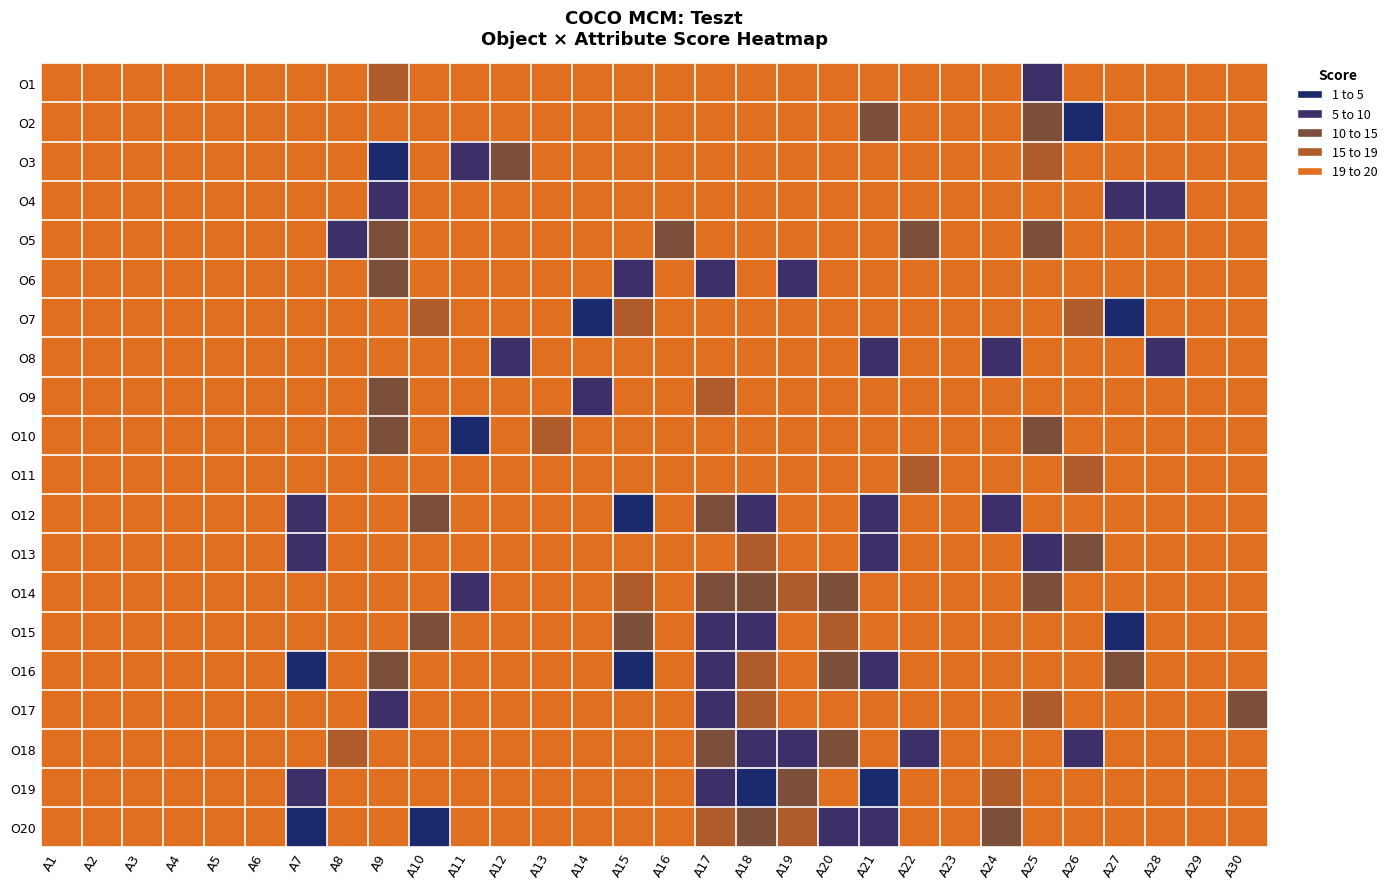

Reading left to right, what are all the values shown in this chart?

O1: A1=20	A2=20	A3=20	A4=20	A5=20	A6=20	A7=20	A8=20	A9=16	A10=20	A11=20	A12=20	A13=20	A14=20	A15=20	A16=20	A17=20	A18=20	A19=20	A20=20	A21=20	A22=20	A23=20	A24=20	A25=9	A26=20	A27=20	A28=20	A29=20	A30=20
O2: A1=20	A2=20	A3=20	A4=20	A5=20	A6=20	A7=20	A8=20	A9=20	A10=20	A11=20	A12=20	A13=20	A14=20	A15=20	A16=20	A17=20	A18=20	A19=20	A20=20	A21=12	A22=20	A23=20	A24=20	A25=11	A26=2	A27=20	A28=20	A29=20	A30=20
O3: A1=20	A2=20	A3=20	A4=20	A5=20	A6=20	A7=20	A8=20	A9=1	A10=20	A11=5	A12=13	A13=20	A14=20	A15=20	A16=20	A17=20	A18=20	A19=20	A20=20	A21=20	A22=20	A23=20	A24=20	A25=15	A26=20	A27=20	A28=20	A29=20	A30=20
O4: A1=20	A2=20	A3=20	A4=20	A5=20	A6=20	A7=20	A8=20	A9=8	A10=20	A11=20	A12=20	A13=20	A14=20	A15=20	A16=20	A17=20	A18=20	A19=20	A20=20	A21=20	A22=20	A23=20	A24=20	A25=20	A26=20	A27=6	A28=6	A29=20	A30=20
O5: A1=20	A2=20	A3=20	A4=20	A5=20	A6=20	A7=20	A8=8	A9=13	A10=20	A11=20	A12=20	A13=20	A14=20	A15=20	A16=10	A17=20	A18=20	A19=20	A20=20	A21=20	A22=10	A23=20	A24=20	A25=12	A26=20	A27=20	A28=20	A29=20	A30=20
O6: A1=20	A2=20	A3=20	A4=20	A5=20	A6=20	A7=20	A8=20	A9=14	A10=20	A11=20	A12=20	A13=20	A14=20	A15=5	A16=20	A17=9	A18=20	A19=9	A20=20	A21=20	A22=20	A23=20	A24=20	A25=19	A26=20	A27=20	A28=20	A29=20	A30=20
O7: A1=20	A2=20	A3=20	A4=20	A5=20	A6=20	A7=20	A8=20	A9=20	A10=15	A11=20	A12=20	A13=20	A14=1	A15=17	A16=20	A17=20	A18=20	A19=20	A20=20	A21=20	A22=20	A23=20	A24=20	A25=20	A26=16	A27=4	A28=20	A29=20	A30=20
O8: A1=20	A2=20	A3=20	A4=20	A5=20	A6=20	A7=20	A8=20	A9=20	A10=20	A11=20	A12=9	A13=20	A14=20	A15=20	A16=20	A17=20	A18=20	A19=20	A20=20	A21=9	A22=20	A23=20	A24=7	A25=20	A26=20	A27=20	A28=7	A29=20	A30=20
O9: A1=20	A2=20	A3=20	A4=20	A5=20	A6=20	A7=20	A8=20	A9=14	A10=20	A11=20	A12=20	A13=19	A14=7	A15=20	A16=20	A17=15	A18=20	A19=20	A20=20	A21=20	A22=20	A23=20	A24=20	A25=20	A26=20	A27=20	A28=20	A29=20	A30=20
O10: A1=20	A2=20	A3=20	A4=20	A5=20	A6=20	A7=20	A8=20	A9=10	A10=20	A11=4	A12=20	A13=18	A14=20	A15=20	A16=20	A17=20	A18=19	A19=20	A20=20	A21=20	A22=20	A23=20	A24=20	A25=14	A26=20	A27=20	A28=20	A29=20	A30=20
O11: A1=20	A2=20	A3=20	A4=20	A5=20	A6=20	A7=20	A8=20	A9=20	A10=20	A11=20	A12=20	A13=20	A14=20	A15=20	A16=20	A17=20	A18=20	A19=20	A20=20	A21=20	A22=16	A23=20	A24=20	A25=20	A26=18	A27=20	A28=20	A29=20	A30=20
O12: A1=20	A2=20	A3=20	A4=20	A5=20	A6=20	A7=7	A8=20	A9=20	A10=13	A11=20	A12=20	A13=20	A14=20	A15=1	A16=20	A17=12	A18=9	A19=20	A20=20	A21=6	A22=20	A23=20	A24=8	A25=20	A26=20	A27=20	A28=20	A29=20	A30=20
O13: A1=20	A2=20	A3=20	A4=20	A5=20	A6=20	A7=8	A8=20	A9=20	A10=20	A11=20	A12=20	A13=20	A14=20	A15=20	A16=20	A17=19	A18=15	A19=20	A20=20	A21=5	A22=20	A23=20	A24=20	A25=8	A26=12	A27=20	A28=20	A29=20	A30=20
O14: A1=20	A2=20	A3=20	A4=20	A5=20	A6=20	A7=20	A8=20	A9=20	A10=20	A11=7	A12=20	A13=20	A14=20	A15=15	A16=20	A17=14	A18=11	A19=16	A20=13	A21=20	A22=20	A23=20	A24=20	A25=10	A26=20	A27=20	A28=20	A29=20	A30=20
O15: A1=20	A2=20	A3=20	A4=20	A5=20	A6=20	A7=20	A8=20	A9=20	A10=14	A11=20	A12=20	A13=20	A14=20	A15=10	A16=20	A17=6	A18=7	A19=20	A20=17	A21=20	A22=20	A23=20	A24=20	A25=20	A26=20	A27=3	A28=20	A29=20	A30=20
O16: A1=20	A2=20	A3=20	A4=20	A5=20	A6=20	A7=3	A8=20	A9=12	A10=20	A11=20	A12=20	A13=20	A14=20	A15=4	A16=20	A17=8	A18=18	A19=20	A20=11	A21=8	A22=20	A23=20	A24=20	A25=20	A26=20	A27=11	A28=20	A29=20	A30=20
O17: A1=20	A2=20	A3=20	A4=20	A5=20	A6=20	A7=20	A8=20	A9=9	A10=20	A11=20	A12=20	A13=20	A14=20	A15=20	A16=20	A17=7	A18=16	A19=20	A20=19	A21=20	A22=20	A23=20	A24=20	A25=16	A26=20	A27=20	A28=20	A29=20	A30=14
O18: A1=20	A2=20	A3=20	A4=20	A5=20	A6=20	A7=20	A8=15	A9=20	A10=20	A11=20	A12=20	A13=20	A14=20	A15=20	A16=20	A17=11	A18=8	A19=8	A20=14	A21=20	A22=6	A23=20	A24=20	A25=20	A26=5	A27=20	A28=20	A29=20	A30=20
O19: A1=20	A2=20	A3=20	A4=20	A5=20	A6=20	A7=5	A8=20	A9=20	A10=20	A11=20	A12=20	A13=20	A14=20	A15=20	A16=20	A17=5	A18=1	A19=11	A20=20	A21=3	A22=20	A23=20	A24=17	A25=20	A26=20	A27=20	A28=20	A29=20	A30=20
O20: A1=20	A2=20	A3=20	A4=20	A5=20	A6=20	A7=1	A8=20	A9=20	A10=1	A11=20	A12=20	A13=20	A14=20	A15=20	A16=20	A17=18	A18=12	A19=15	A20=5	A21=7	A22=20	A23=20	A24=10	A25=20	A26=20	A27=20	A28=20	A29=20	A30=20